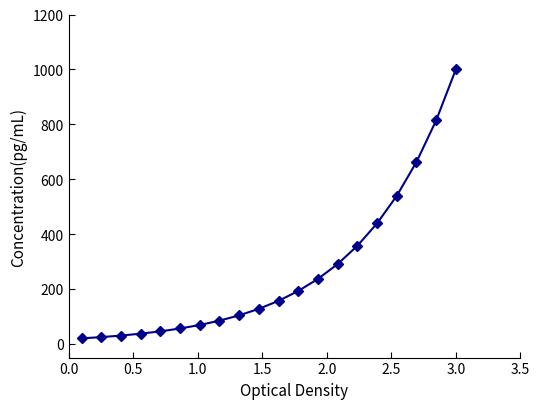

What is the difference between the maximum and minimum values?

980.0